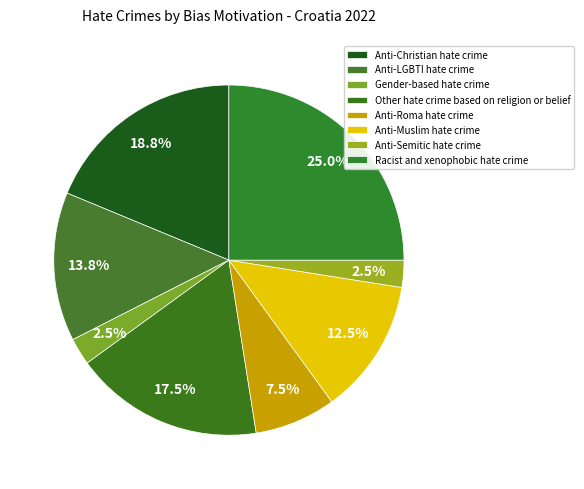

How many slices are in this pie chart?

8